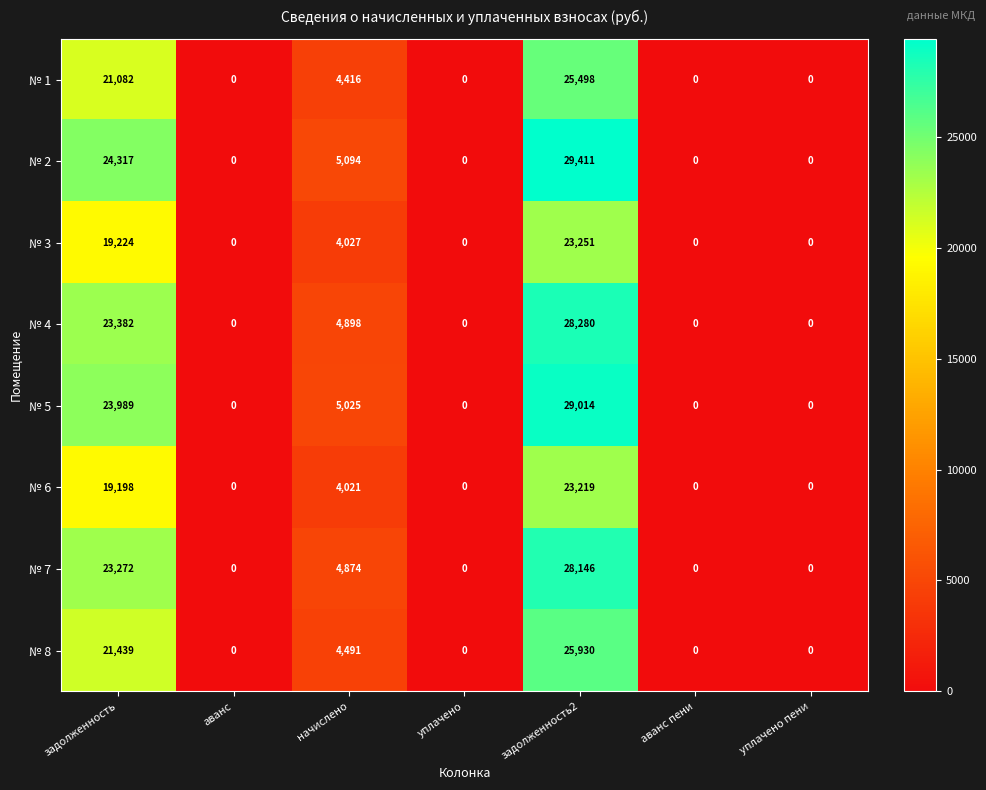

How many № 3 values are between 0 and 19224?

6